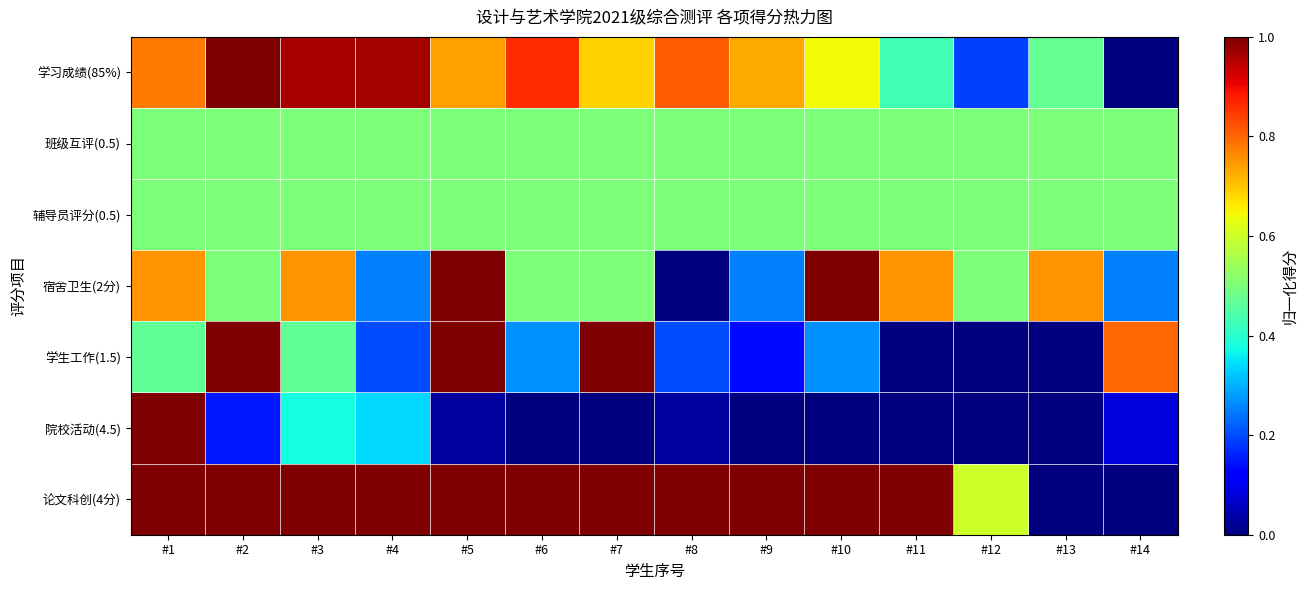

At how many categories does at least one series exceed 0?

14